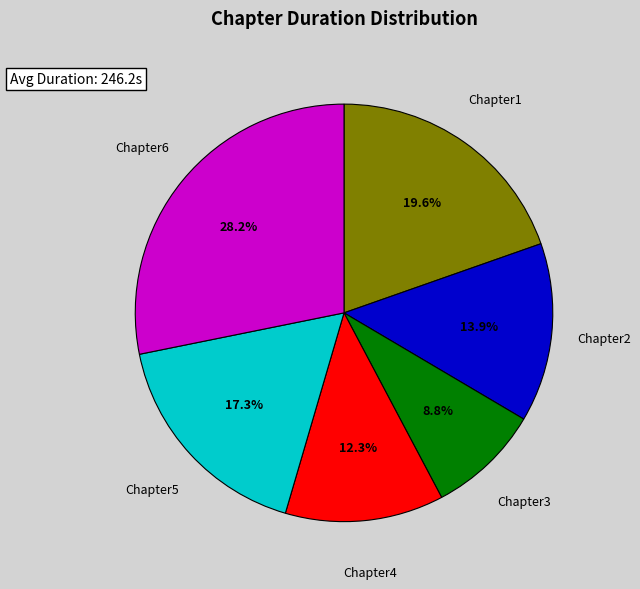

Does any single category account for the majority?

No